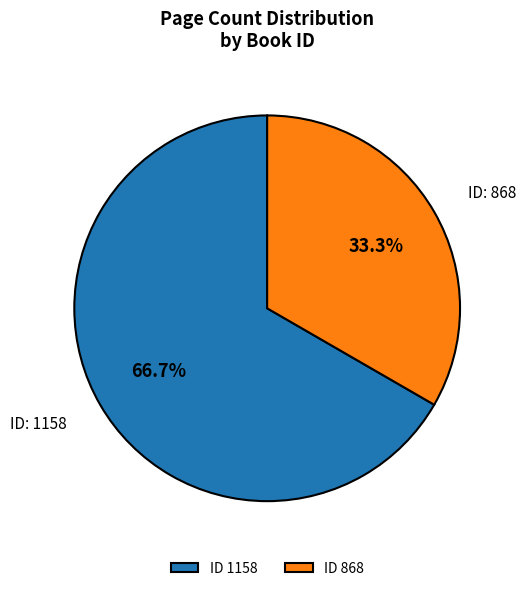

Which has a higher value, ID 868 or ID 1158?

ID 1158